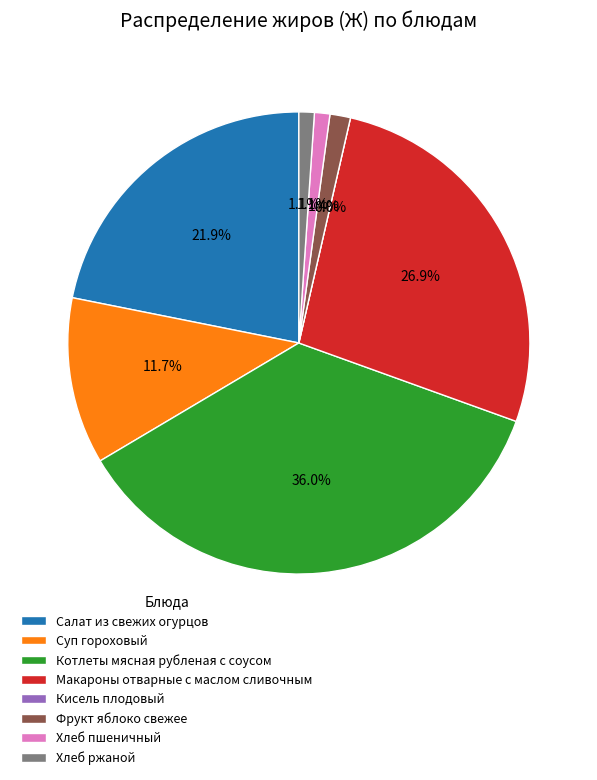

How many slices are in this pie chart?

8